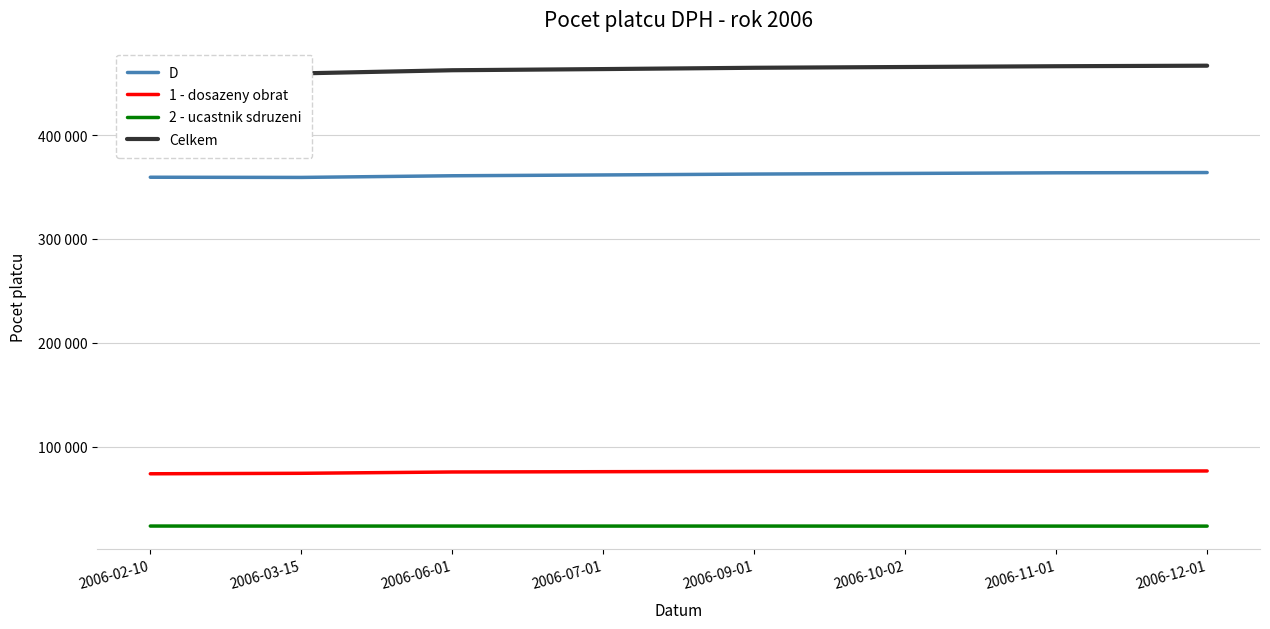

Where is 1 - dosazeny obrat nearest to the value 75131?

2006-06-01